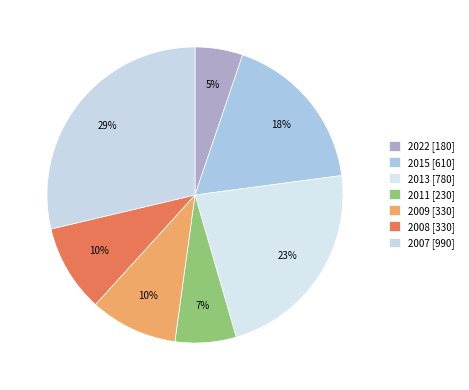

How many segments does this pie chart have?

7